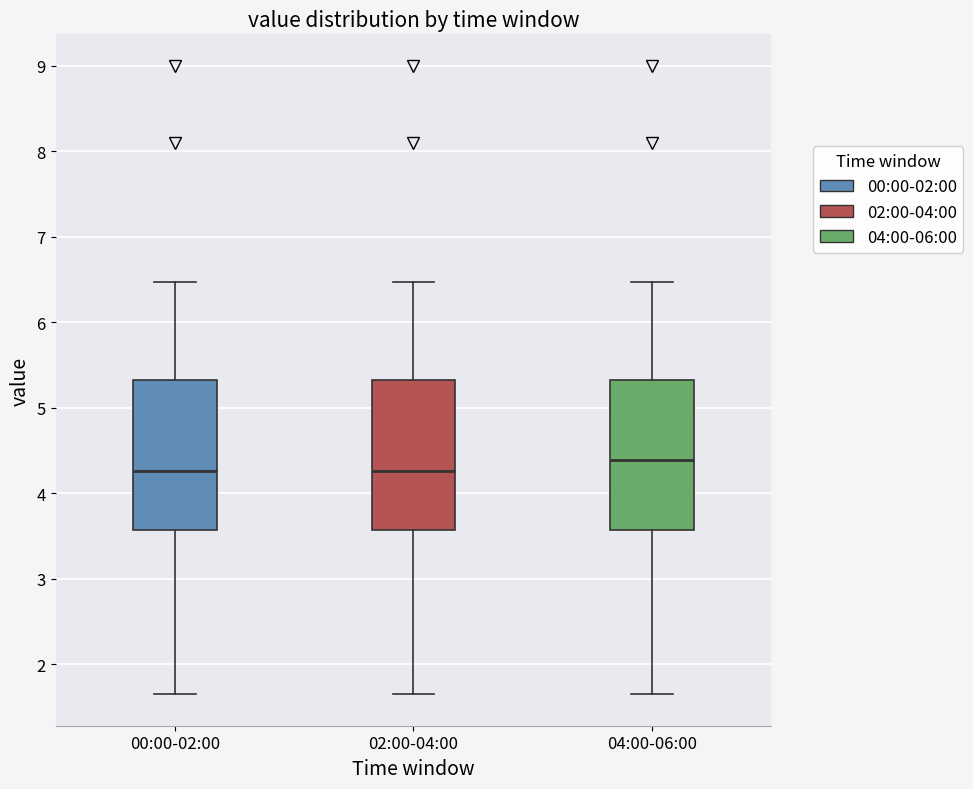

Where does the lower whisker of the box for 00:00-02:00 end on the y-axis? The values are not printed on the chart, so give them approximately, as read against the axis.

1.7